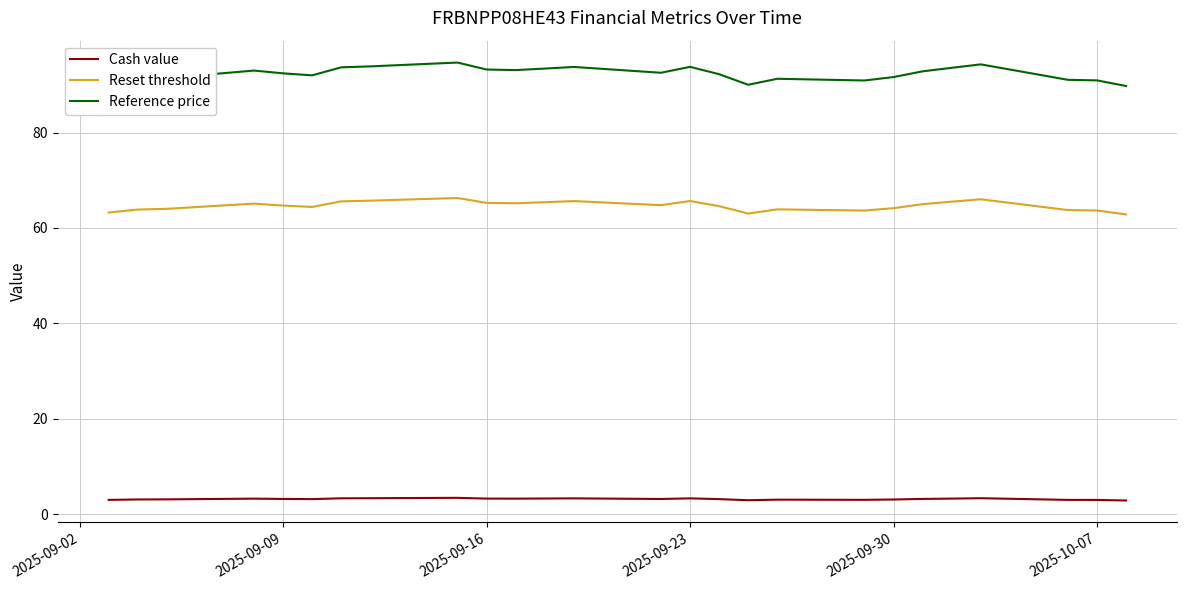

True or false: Cash value and Reset threshold intersect in this chart.

False